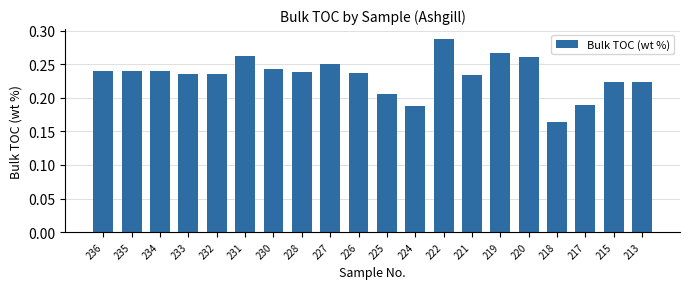

What is the difference between the second highest and minimum values?

0.1